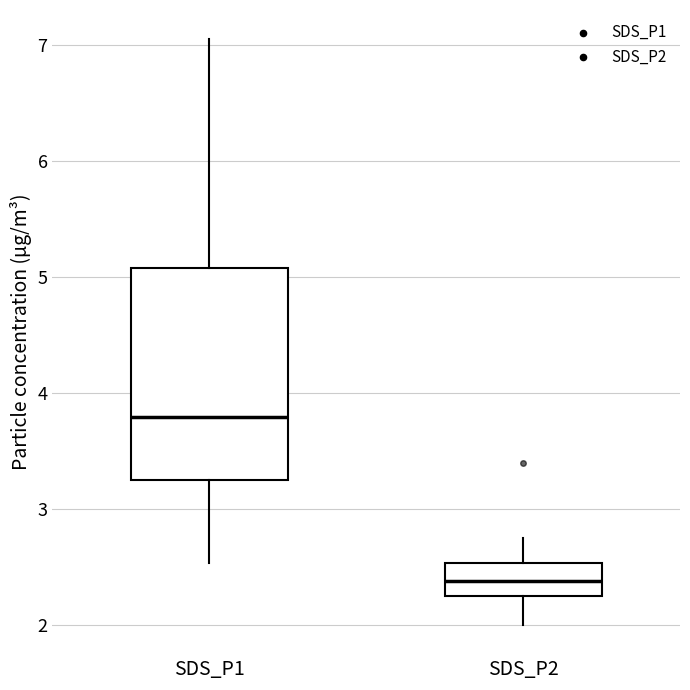

Where does the median line of the box for SDS_P1 sit on the y-axis? The values are not printed on the chart, so give them approximately, as read against the axis.

3.8